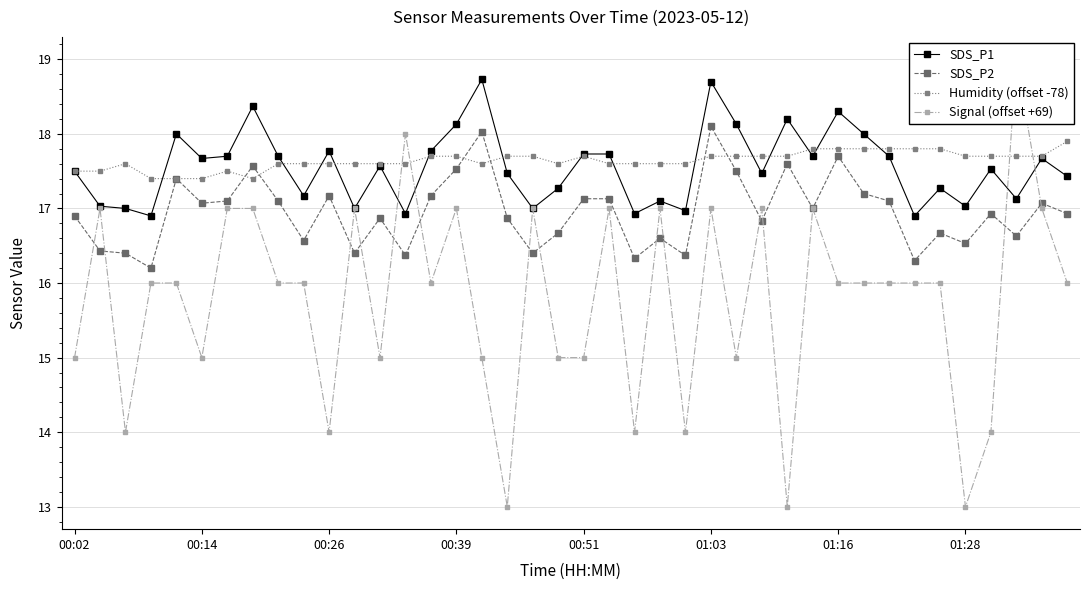

Rank the series at 14 from highest to lowest value.

SDS_P1, Humidity (offset -78), SDS_P2, Signal (offset +69)